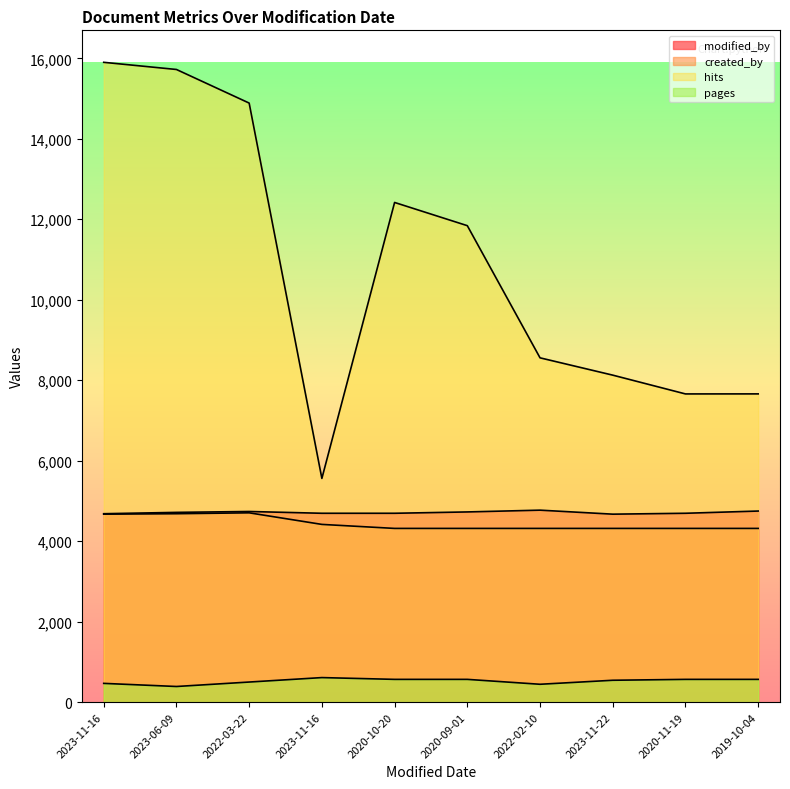

Between 2022-03-22 and 2020-09-01, which series saw the biggest shift?

hits